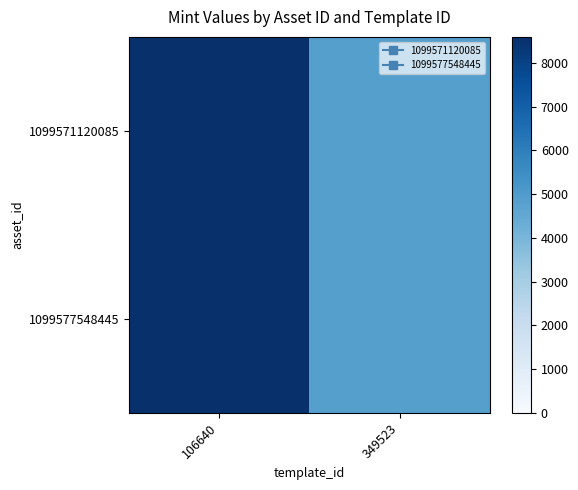

Which series has the largest range (max minus min)?

1099571120085